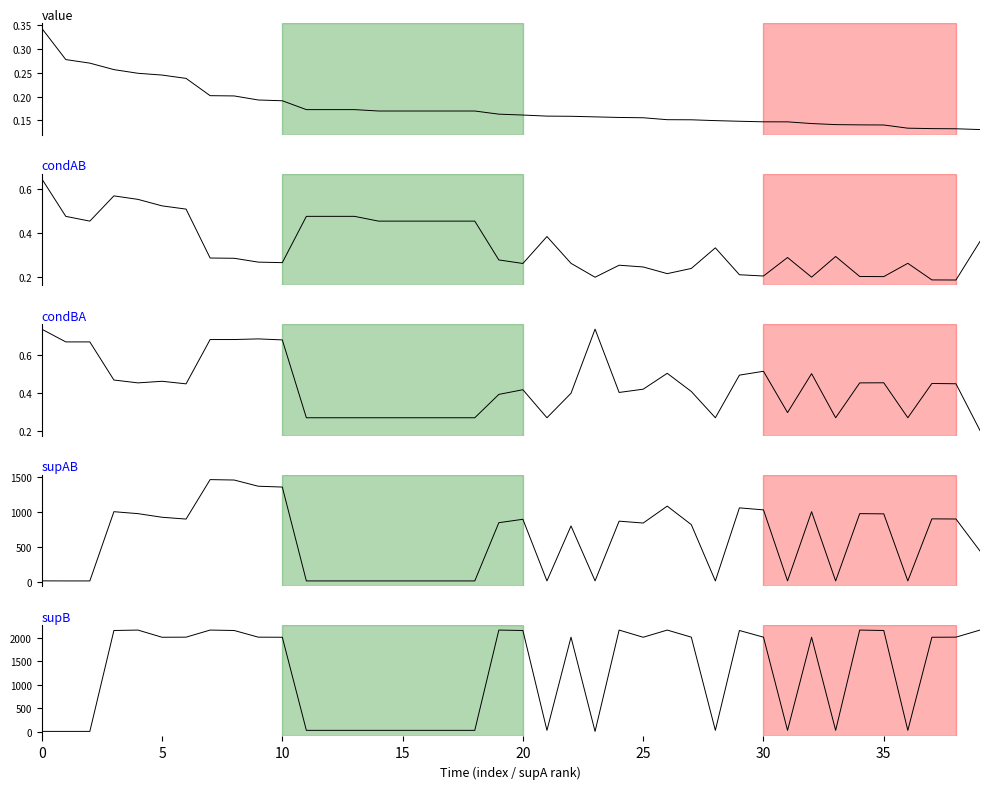

Which series has the largest total across all categories?

supB